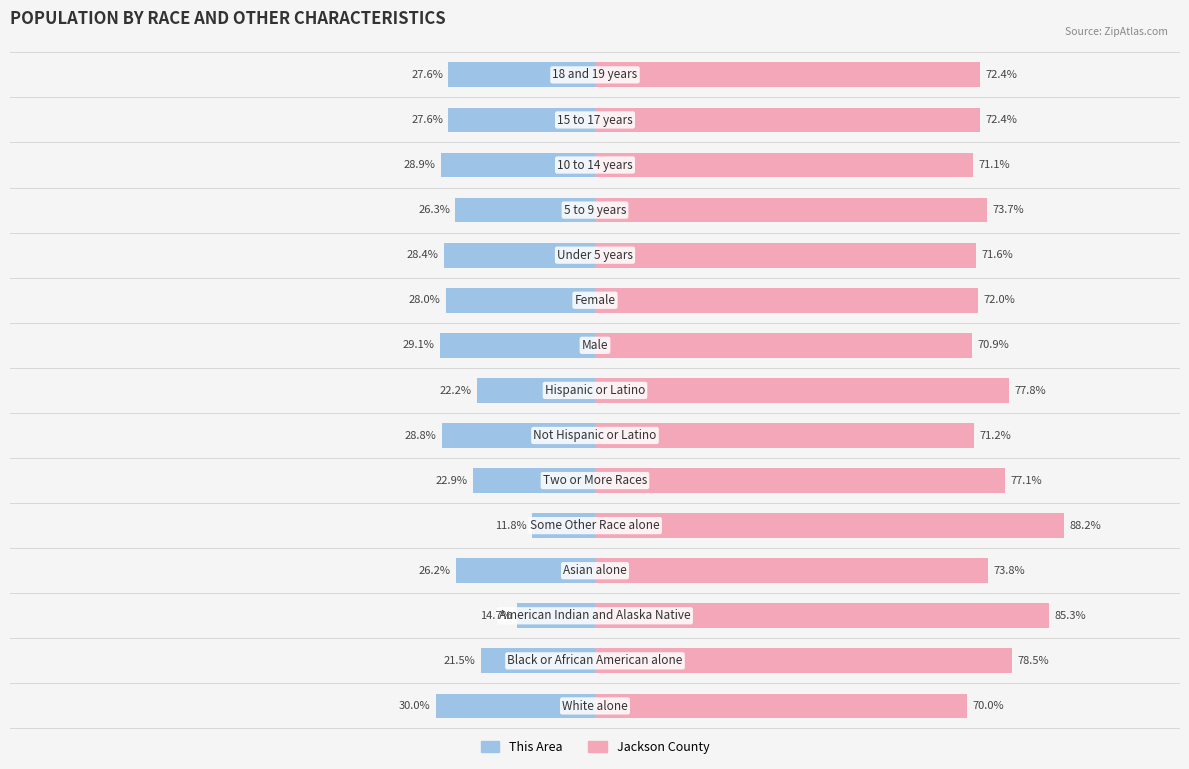

What is the average value of the This Area series?

-24.9